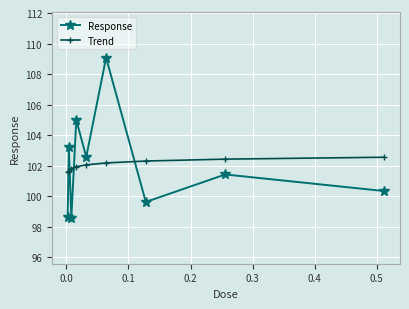

How many intersections are there between Response and Trend?

4